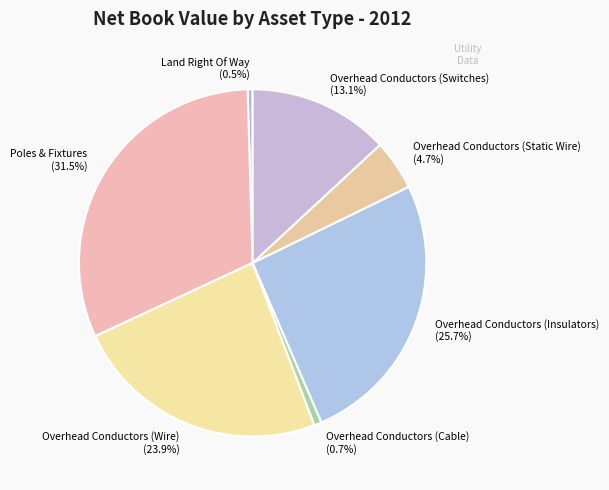

What is the largest slice in the pie chart?

Poles & Fixtures